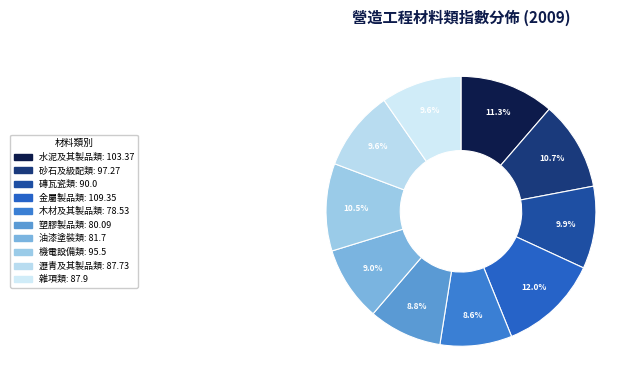

Count the number of slices in the pie.

10